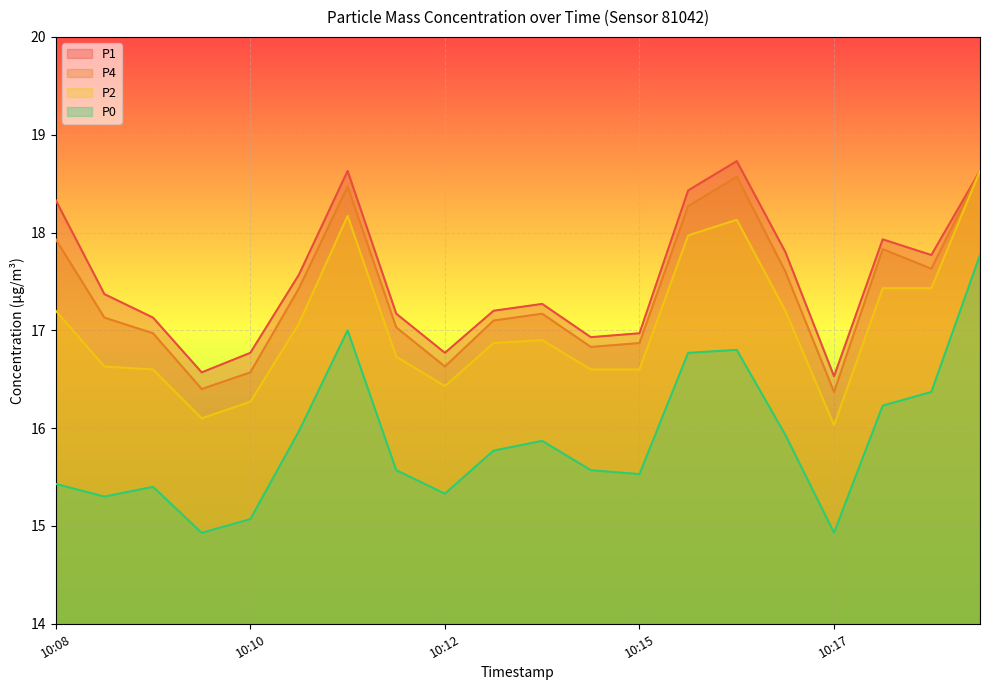

What is the difference between the highest and lowest values at 10:19?

1.4